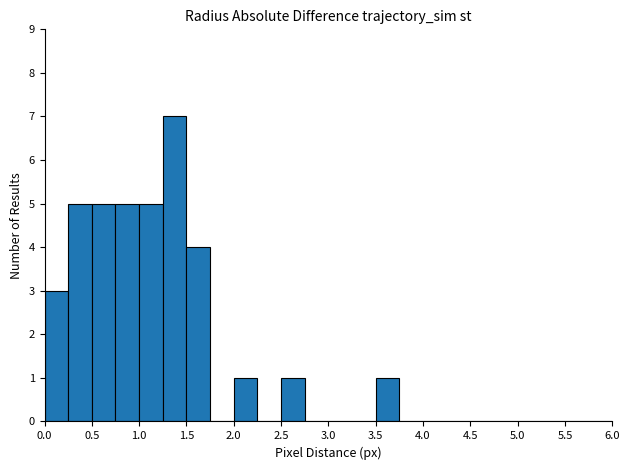

Reading left to right, transcribe this chart: for each bar, give the range it covers on the x-axis and its height. The values are not printed on the chart, so give them approximately, as read against the axis.

0.00 to 0.25: 3
0.25 to 0.50: 5
0.50 to 0.75: 5
0.75 to 1.00: 5
1.00 to 1.25: 5
1.25 to 1.50: 7
1.50 to 1.75: 4
1.75 to 2.00: 0
2.00 to 2.25: 1
2.25 to 2.50: 0
2.50 to 2.75: 1
2.75 to 3.00: 0
3.00 to 3.25: 0
3.25 to 3.50: 0
3.50 to 3.75: 1
3.75 to 4.00: 0
4.00 to 4.25: 0
4.25 to 4.50: 0
4.50 to 4.75: 0
4.75 to 5.00: 0
5.00 to 5.25: 0
5.25 to 5.50: 0
5.50 to 5.75: 0
5.75 to 6.00: 0